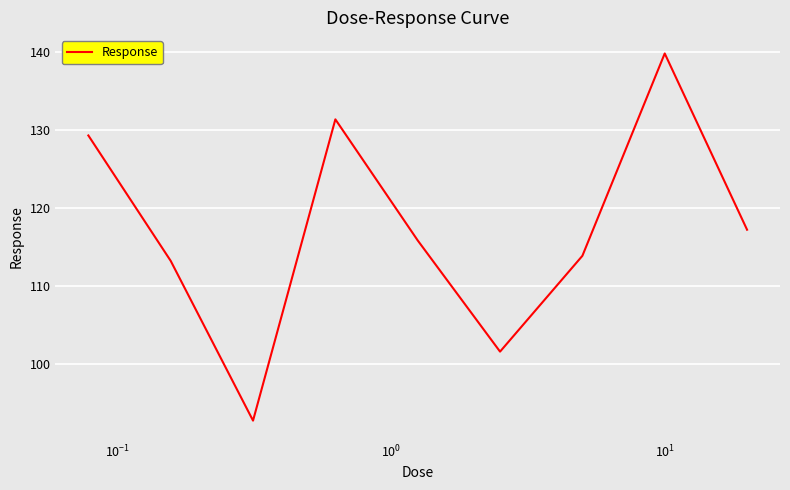

How many lines are shown in the chart?

1